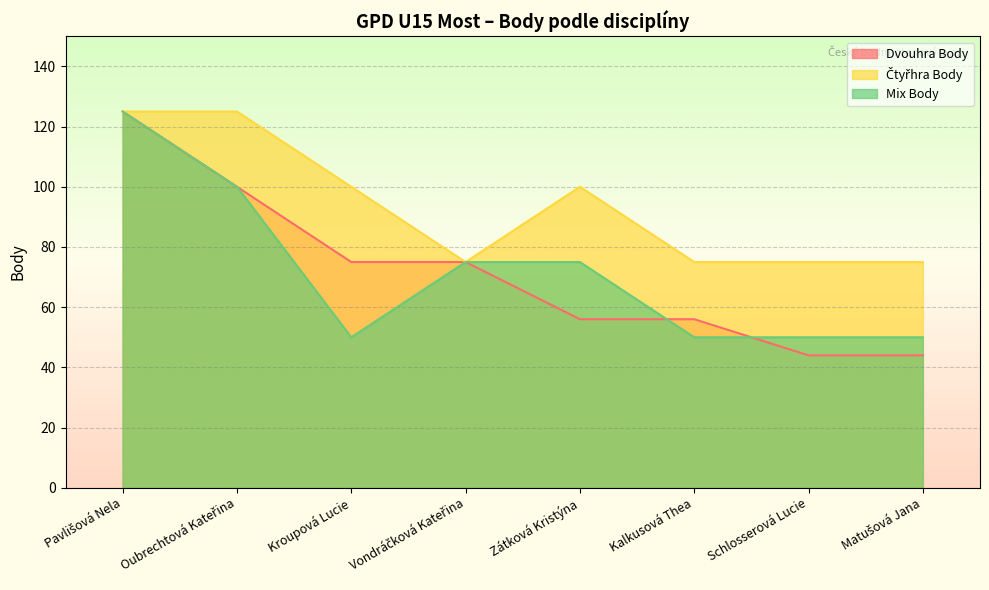

How many times do Dvouhra Body and Mix Body cross each other?

2